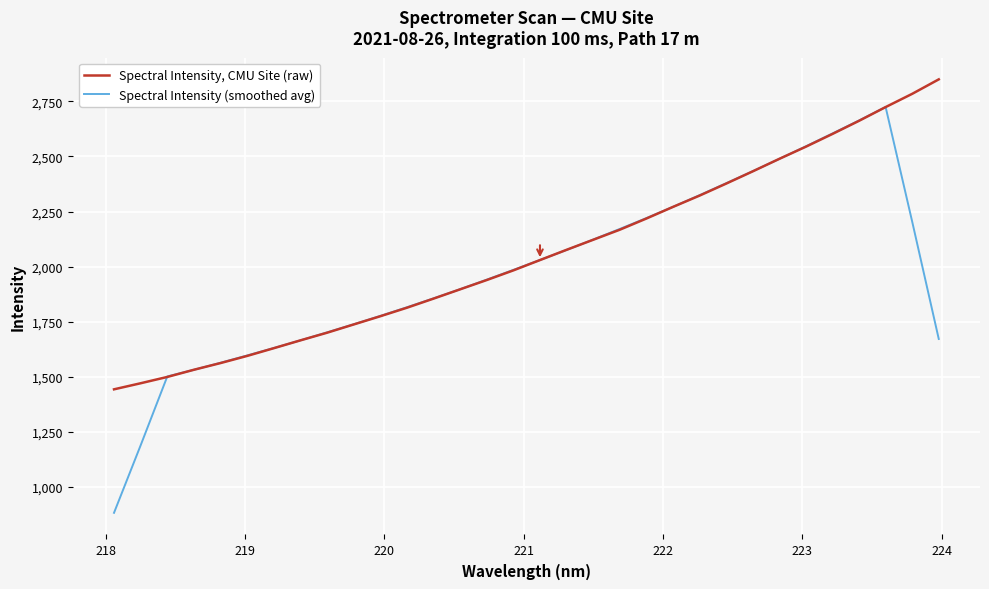

What is the minimum value for Spectral Intensity, CMU Site (raw)?

1443.1